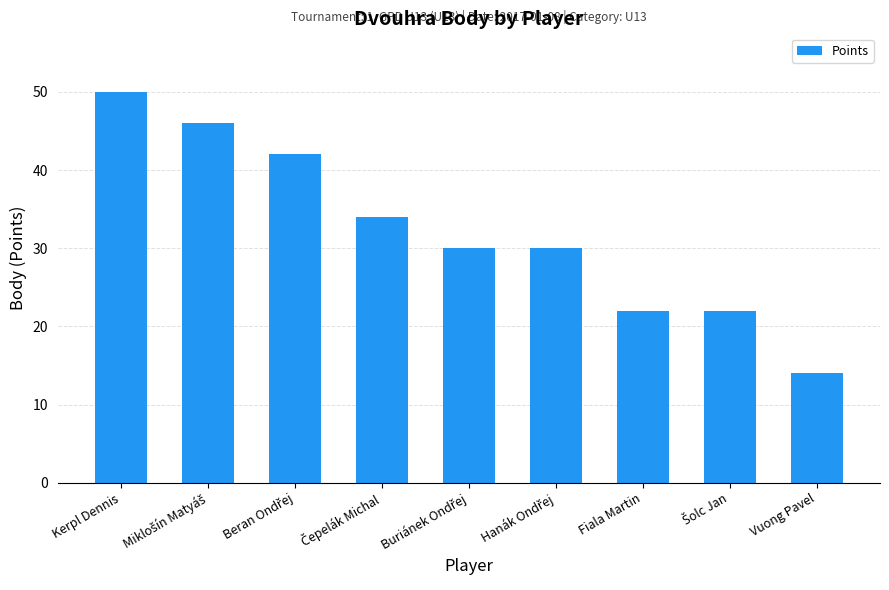

How many values are between 22 and 42?

6